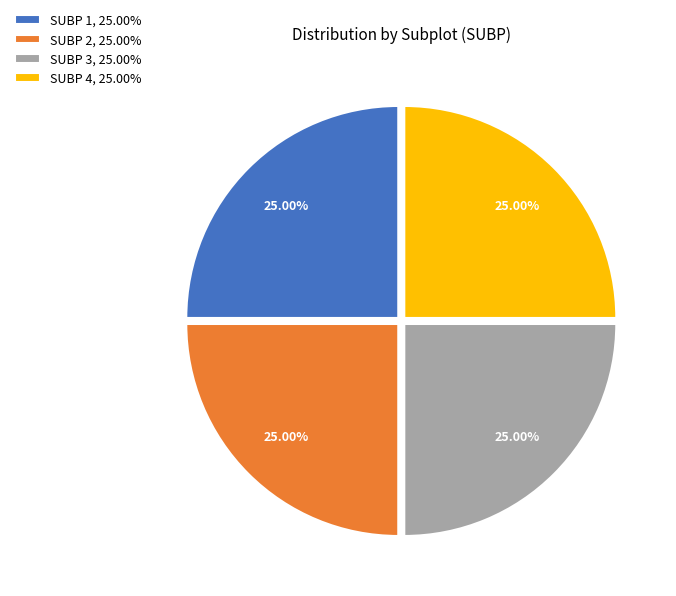

Does SUBP 4, 25.00% represent more than half of the total?

No